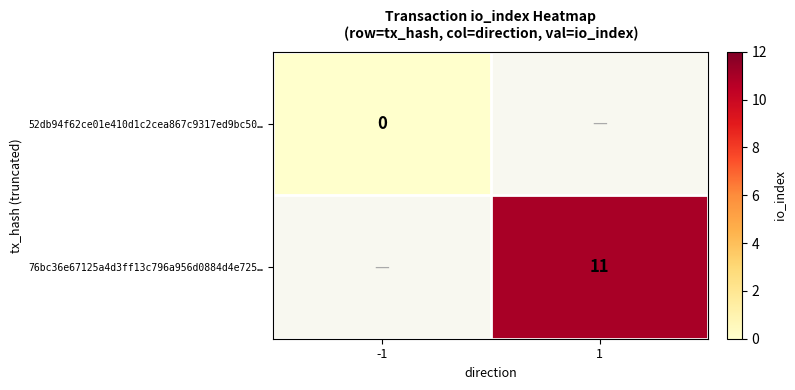

The 76bc36e67125a4d3ff13c796a956d0884d4e725… series shows 2 at 1. True or false?

False